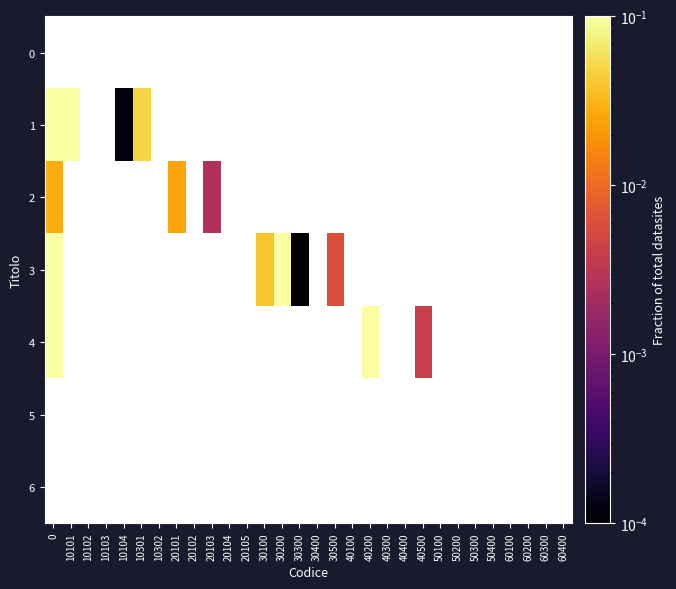

How many categories are shown in the chart?

30